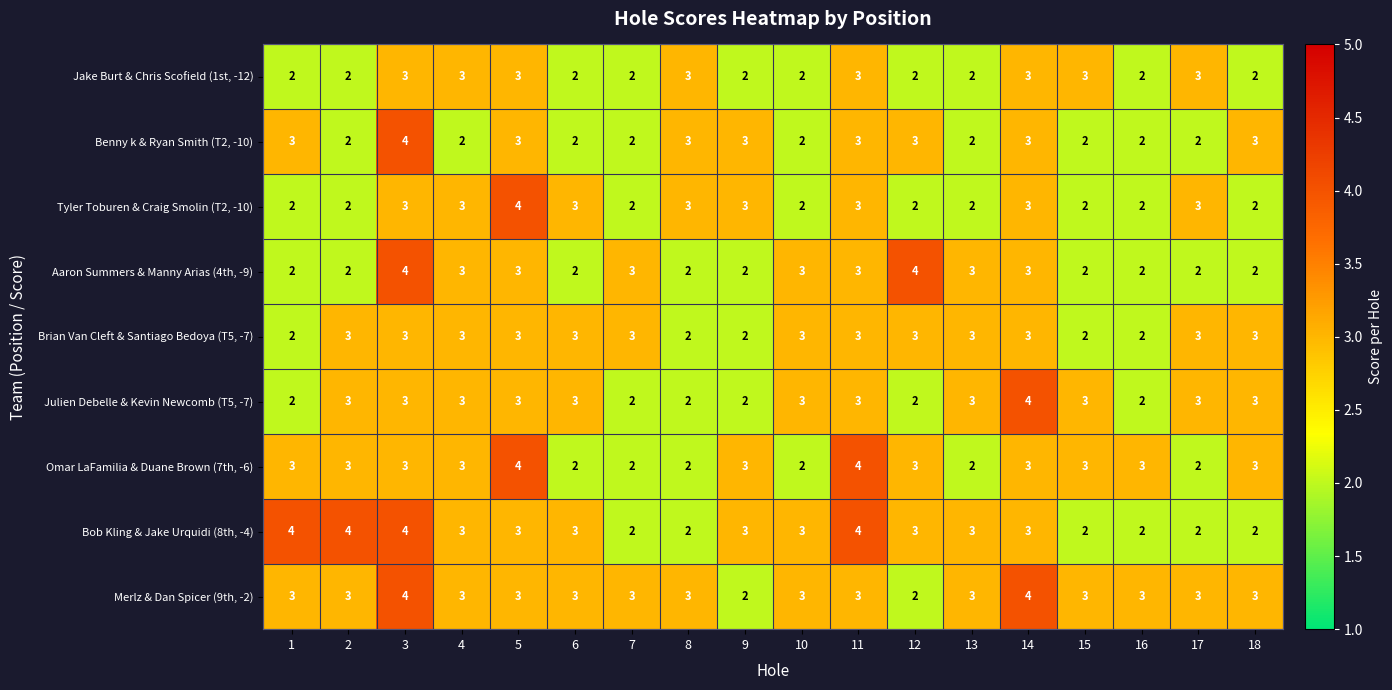

What is the maximum value shown in the chart?

4